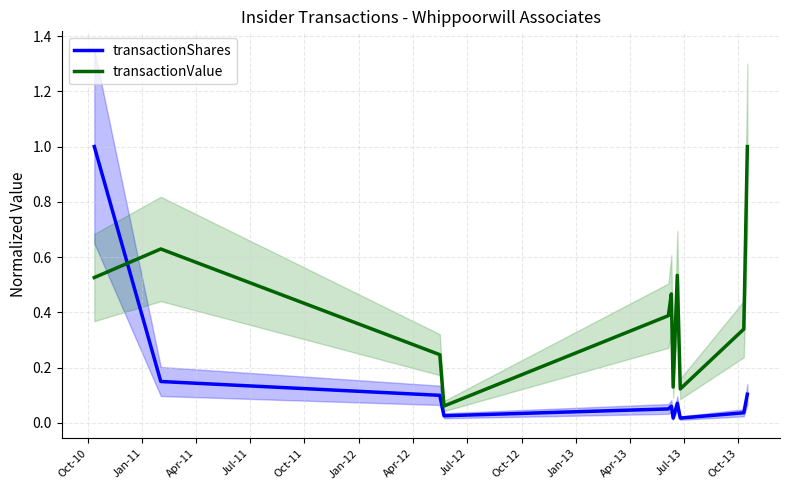

After their last crossing, which series has the higher values: transactionValue or transactionShares?

transactionValue